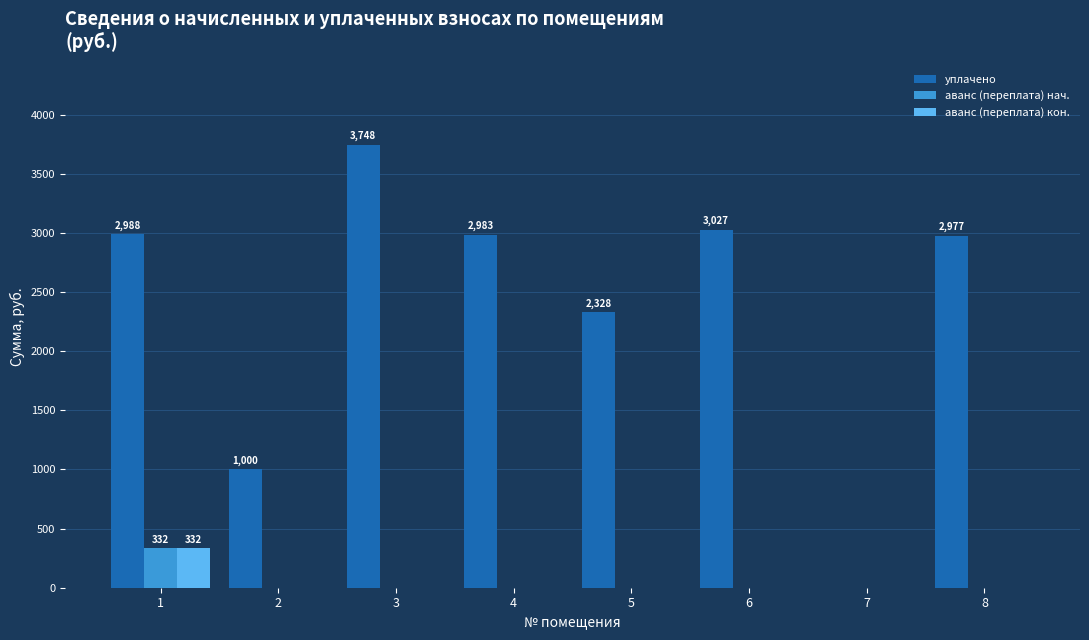

How many data points in аванс (переплата) нач. are above 0?

1